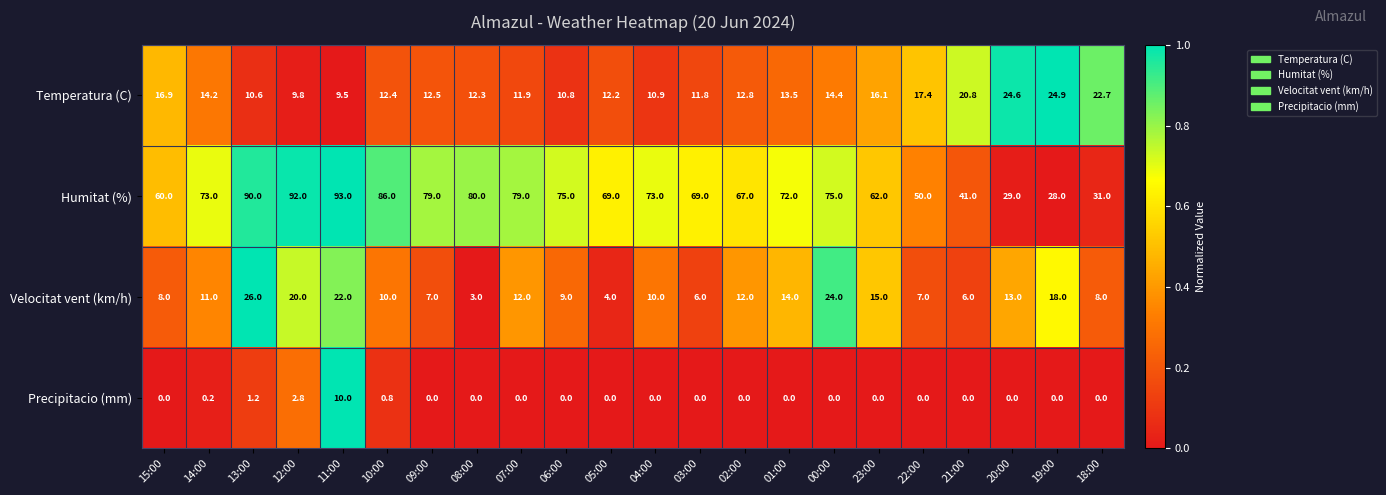

At which category does the chart reach its peak across all series?

11:00